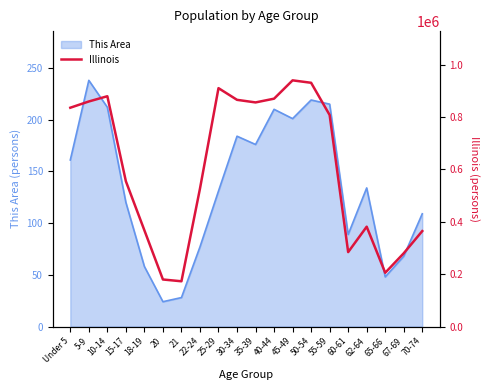

How many values exceed 807778?

9